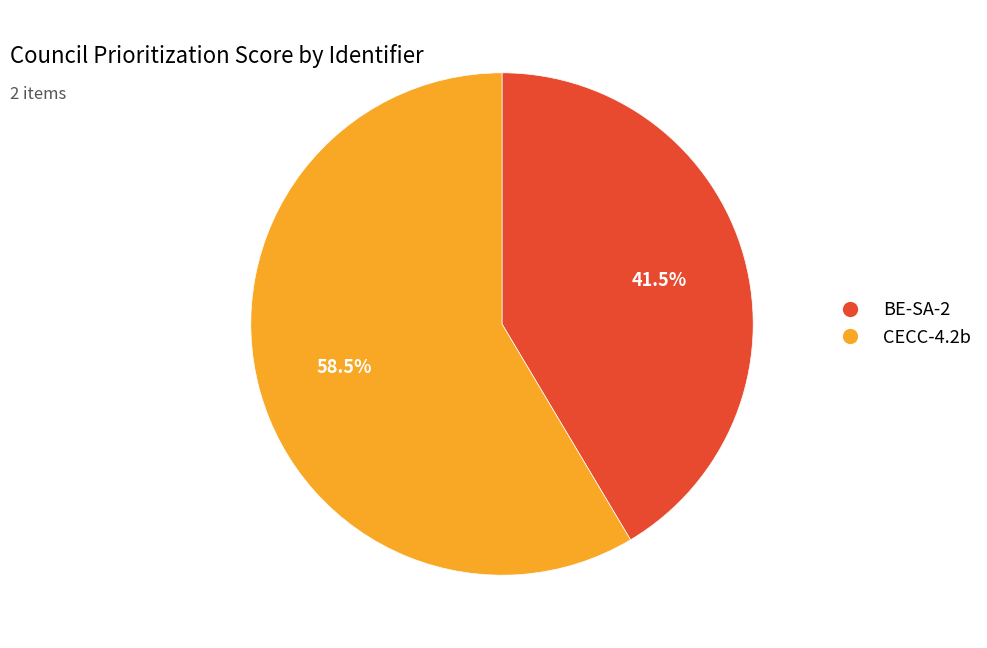

To the nearest percent, what is the average slice percentage?

50%